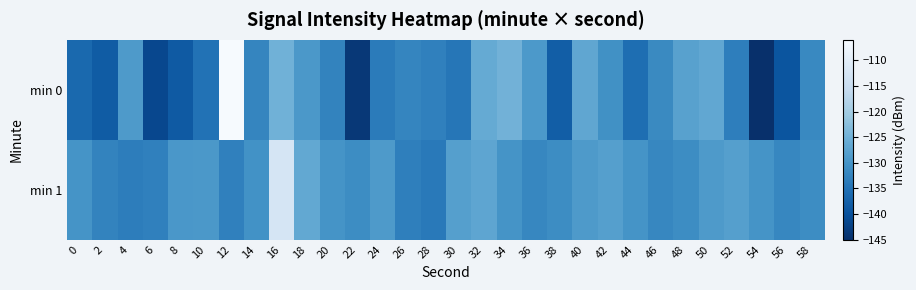

What is the total value across all series at 46?

-263.6